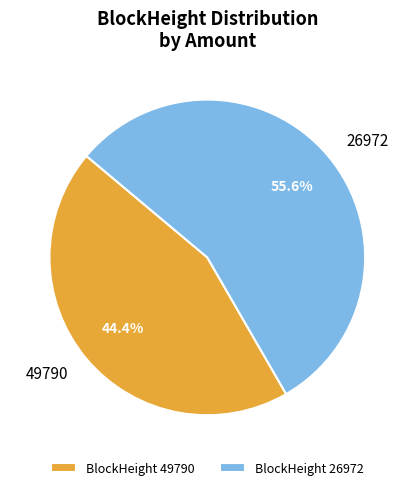

Between BlockHeight 49790 and BlockHeight 26972, which is larger?

BlockHeight 26972